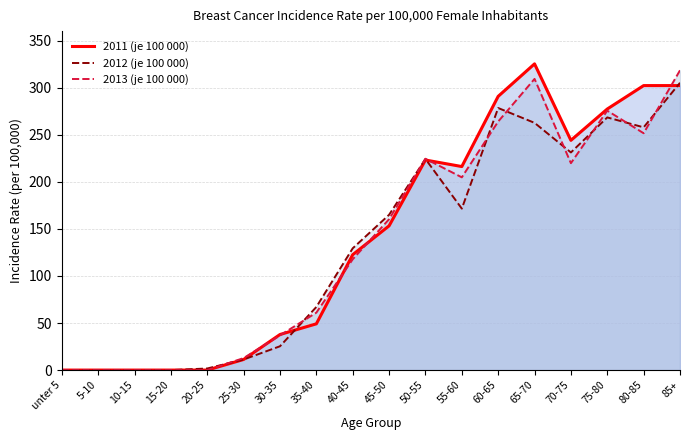

How many intersections are there between 2012 (je 100 000) and 2011 (je 100 000)?

4